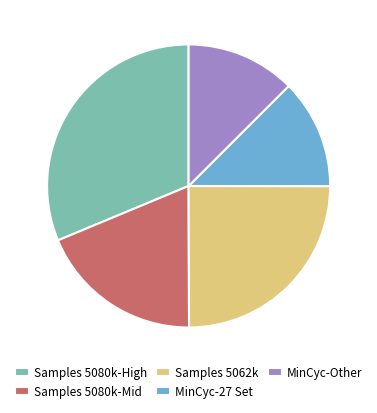

Is there any slice that represents more than half of the pie?

No